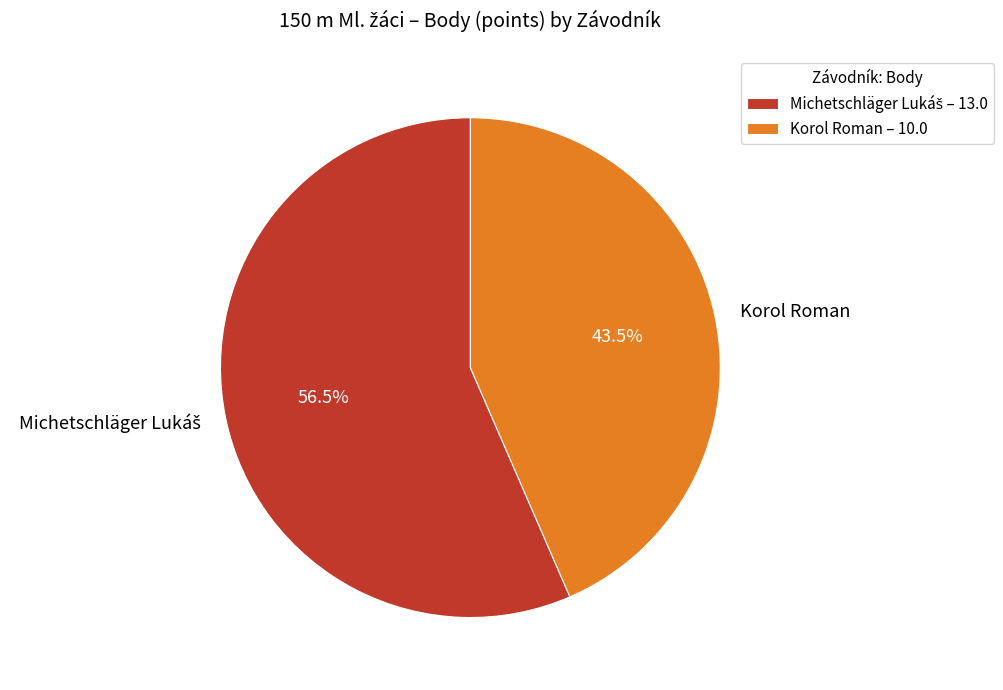

How many segments does this pie chart have?

2